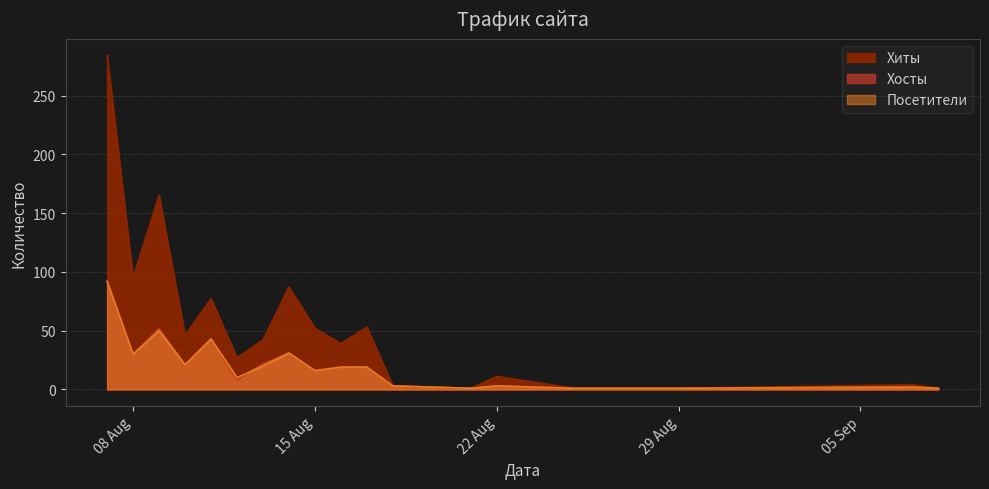

What is the label of the 9th point from the left?

15 Aug